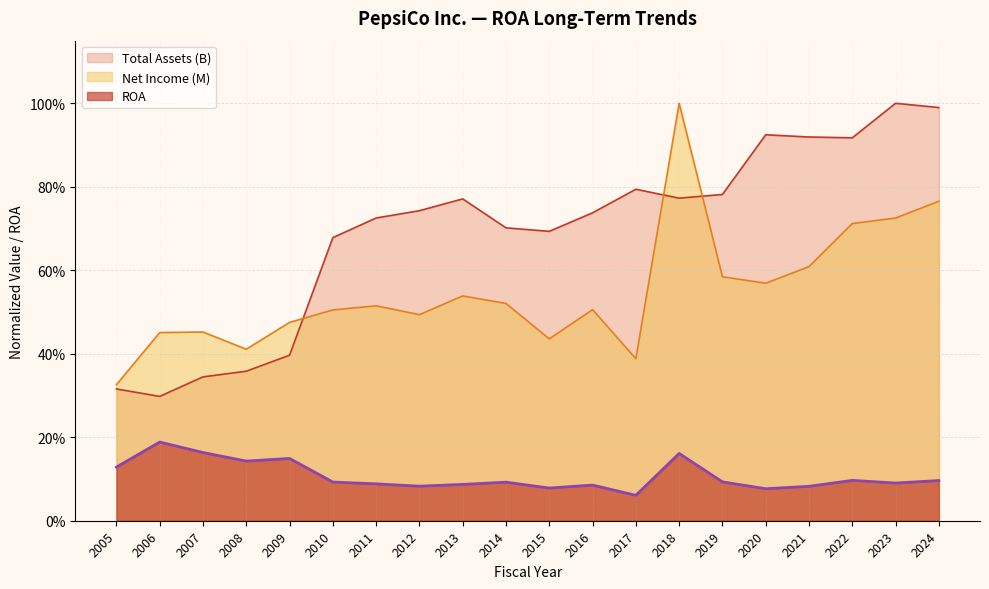

Reading left to right, transcribe all the data shown in this chart.

ROA: 0.1	0.2	0.2	0.1	0.1	0.1	0.1	0.1	0.1	0.1	0.1	0.1	0.1	0.2	0.1	0.1	0.1	0.1	0.1	0.1
Net Income (B): 0.3	0.5	0.5	0.4	0.5	0.5	0.5	0.5	0.5	0.5	0.4	0.5	0.4	1.0	0.6	0.6	0.6	0.7	0.7	0.8
Total Assets (B): 0.3	0.3	0.3	0.4	0.4	0.7	0.7	0.7	0.8	0.7	0.7	0.7	0.8	0.8	0.8	0.9	0.9	0.9	1.0	1.0